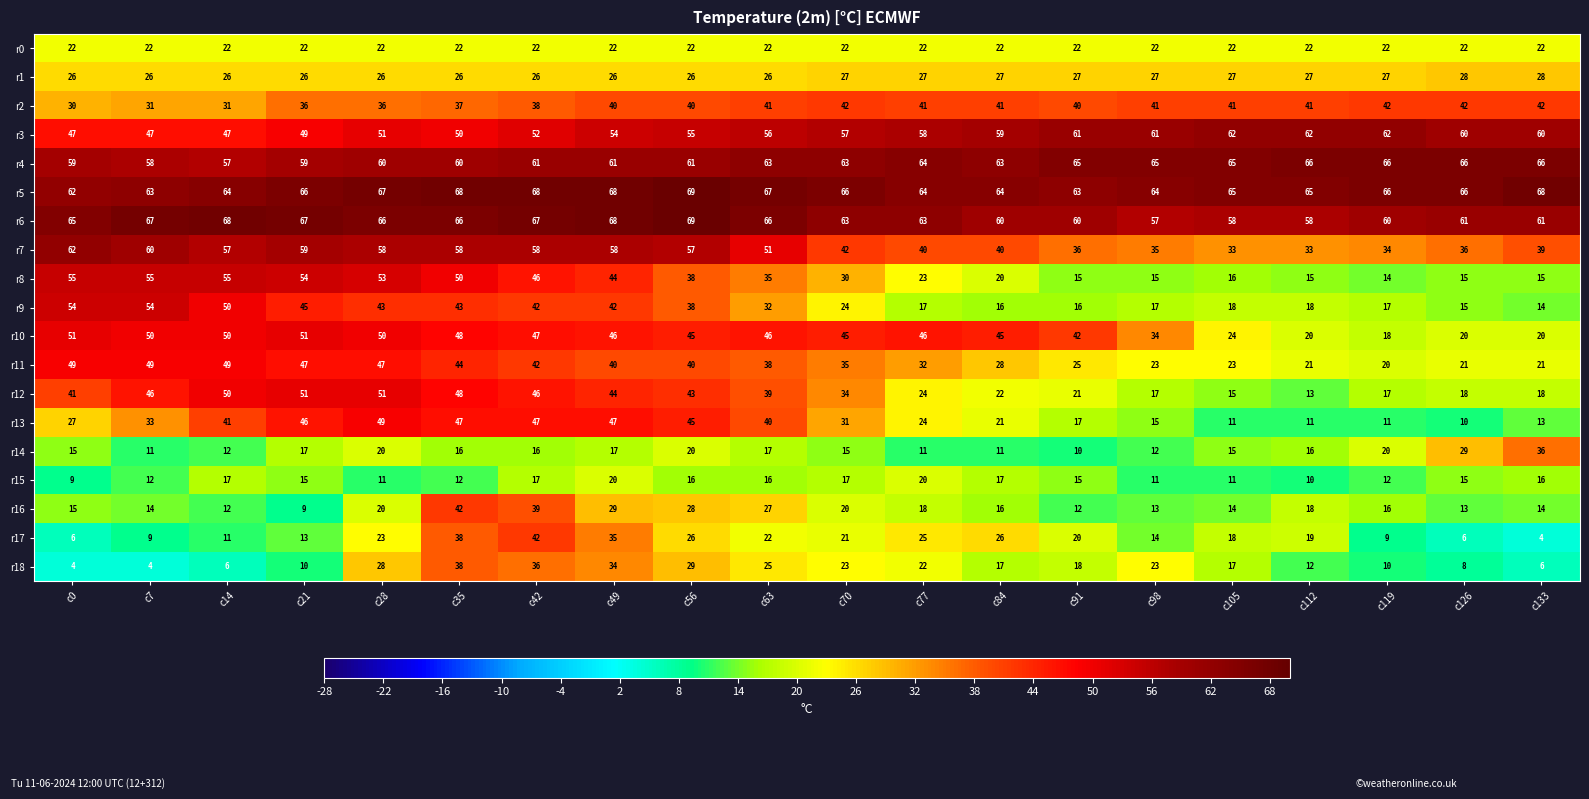

The r17 series shows 41 at c84. True or false?

False